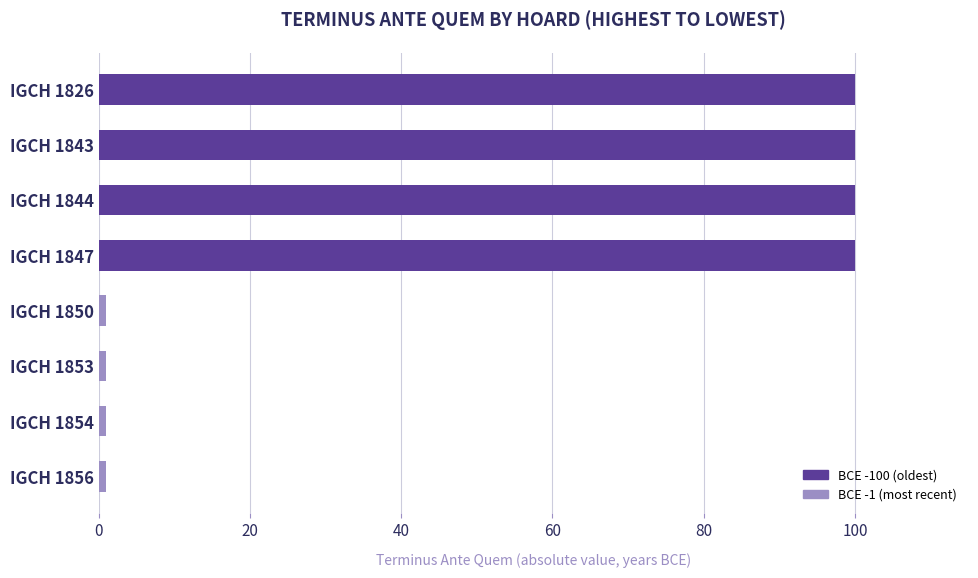

What is the maximum value shown in the chart?

100